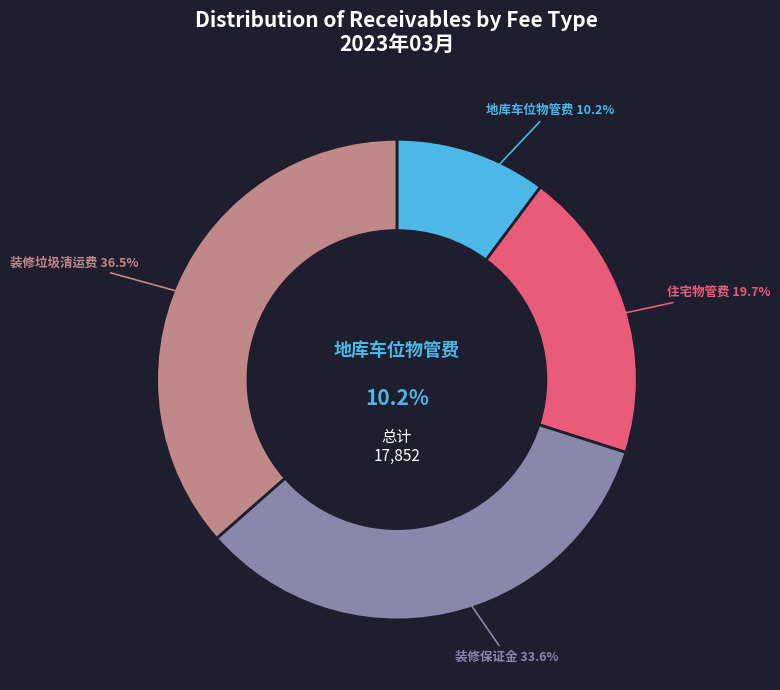

How many segments does this pie chart have?

4